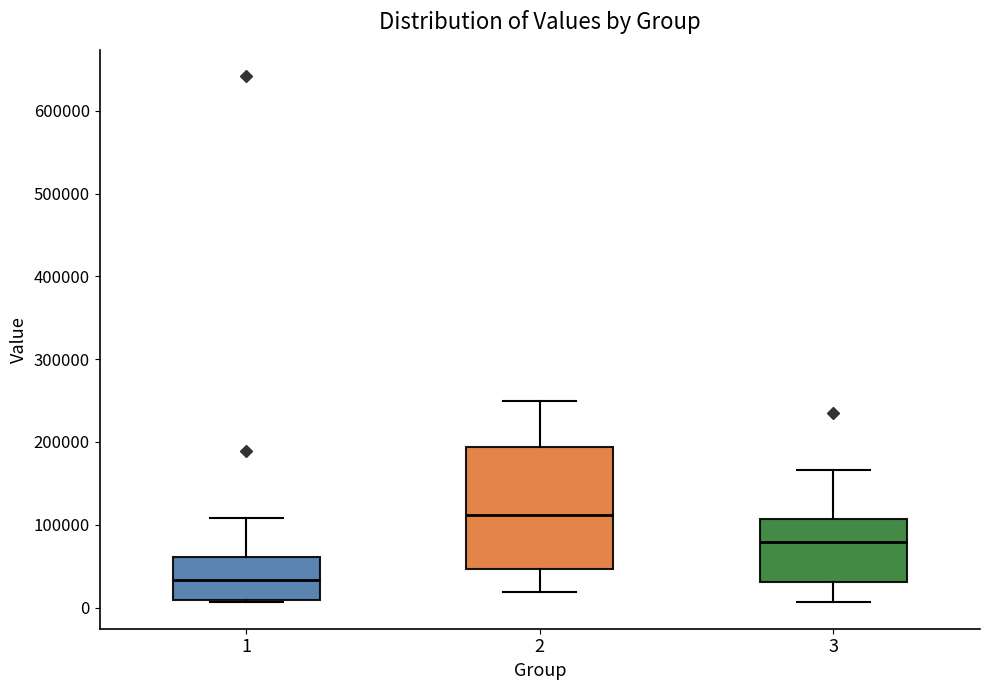

Where does the upper whisker of the box at x = 1 end on the y-axis? The values are not printed on the chart, so give them approximately, as read against the axis.

110000